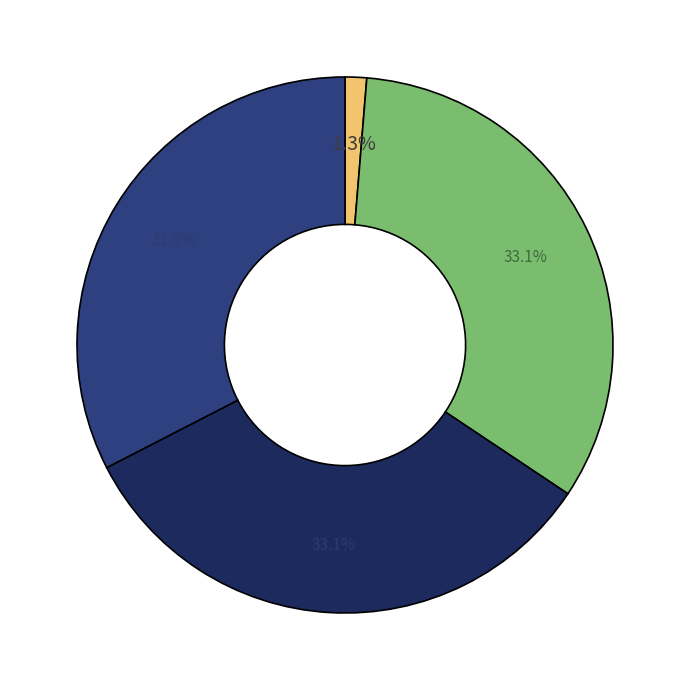

Is there any slice that represents more than half of the pie?

No